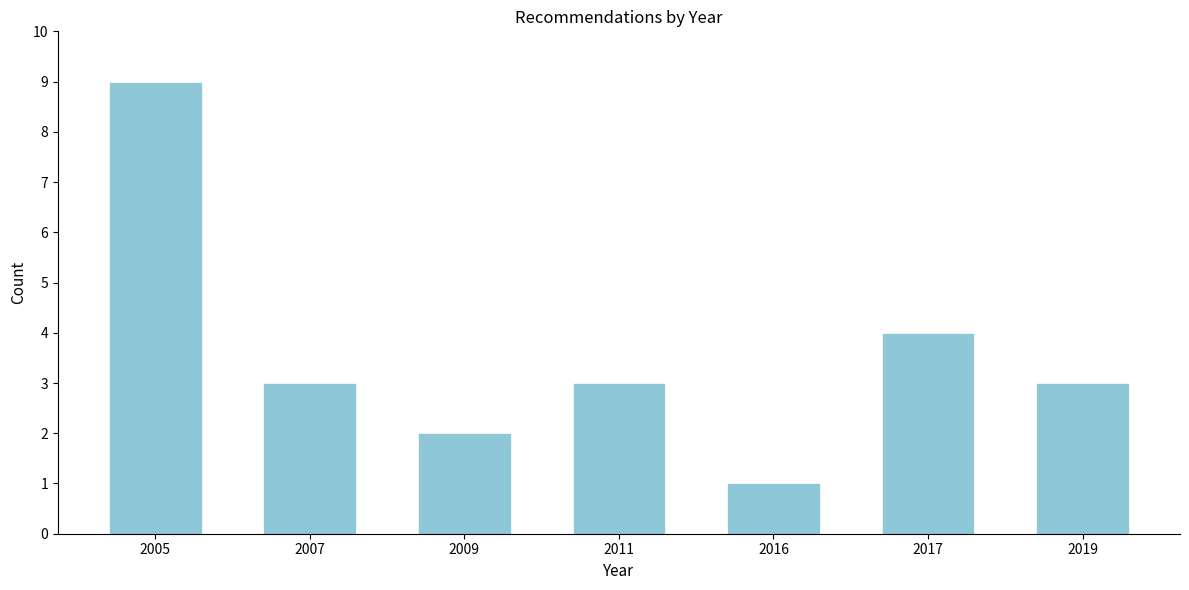

Reading right to left, what are all the values shown in this chart?

2019=3	2017=4	2016=1	2011=3	2009=2	2007=3	2005=9